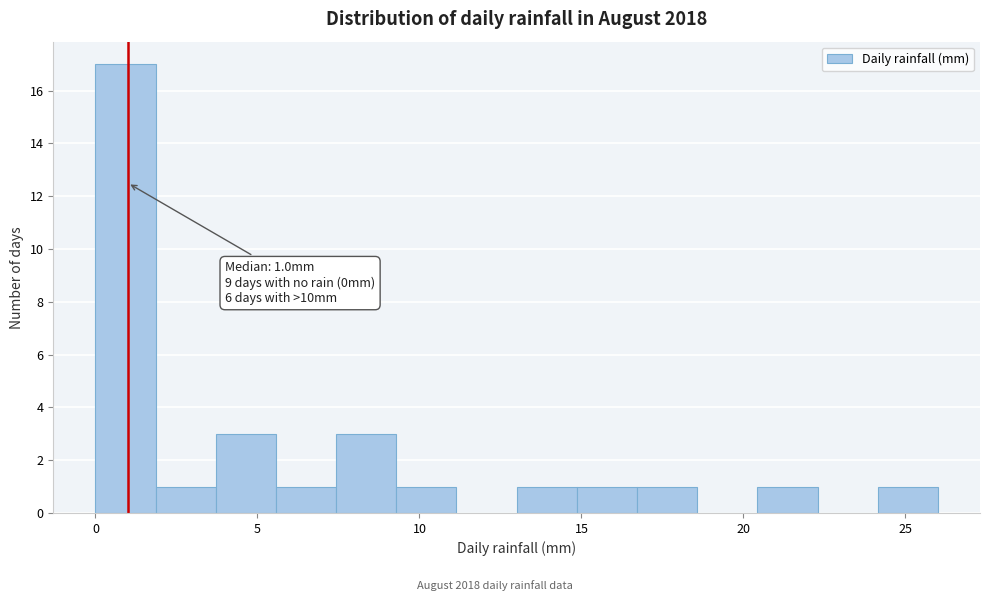

Around what value on the x-axis is the tallest bar? Give the approximate position of its centre, as read against the axis.

1.0